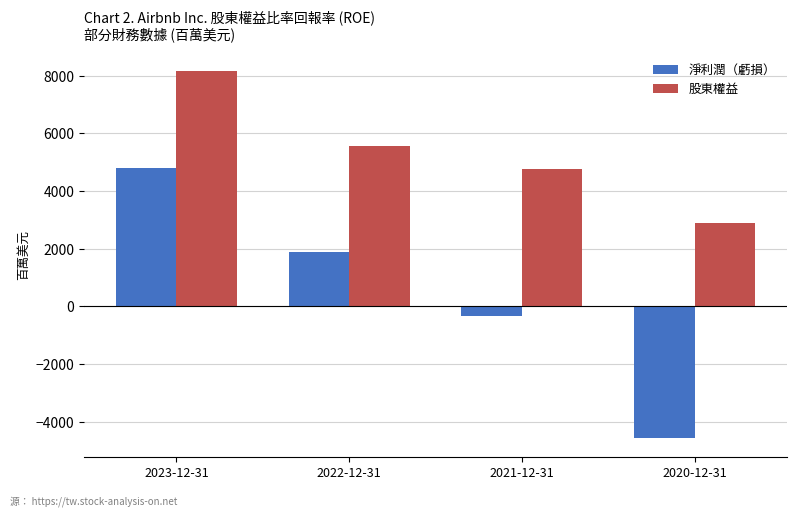

Reading left to right, extract all data points from this chart.

淨利潤（虧損）: 4792	1893	-352	-4585
股東權益: 8165	5560	4776	2902